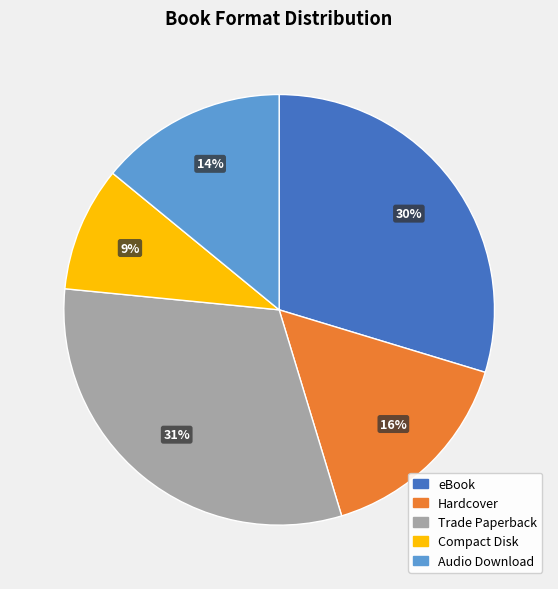

Does any single category account for the majority?

No